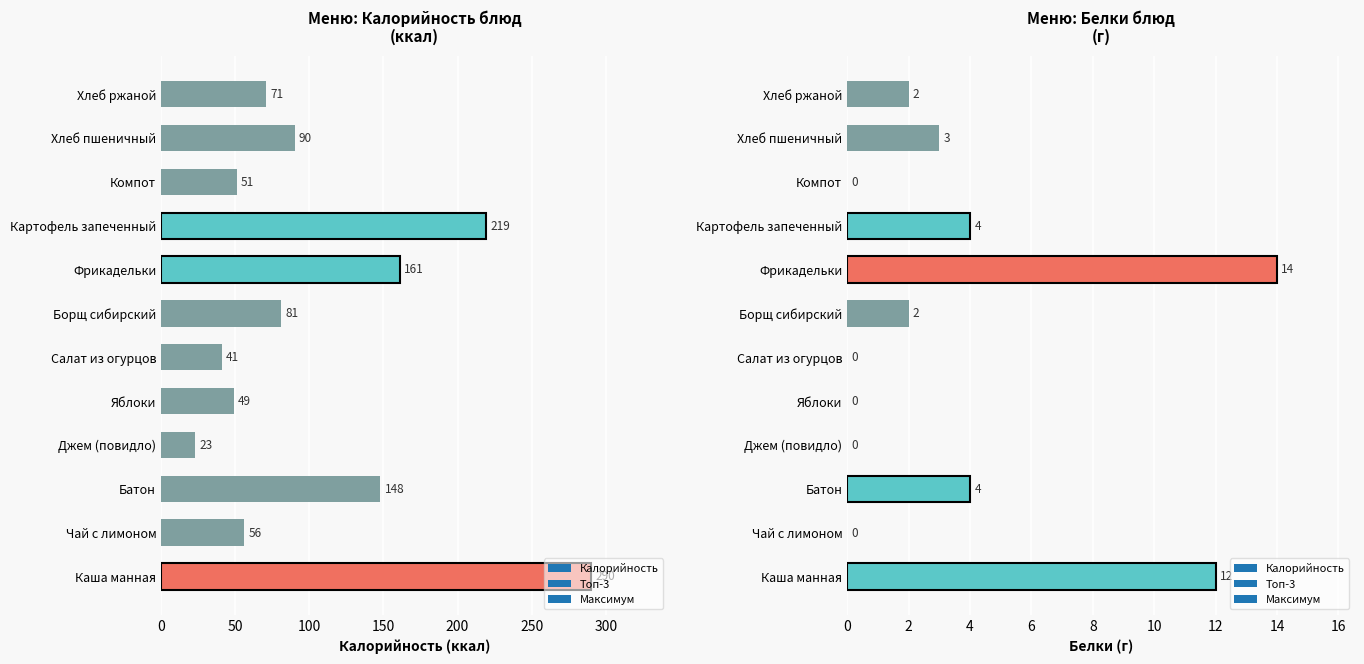

At Салат из огурцов, list the series in order from smallest to largest.

Белки, Калорийность